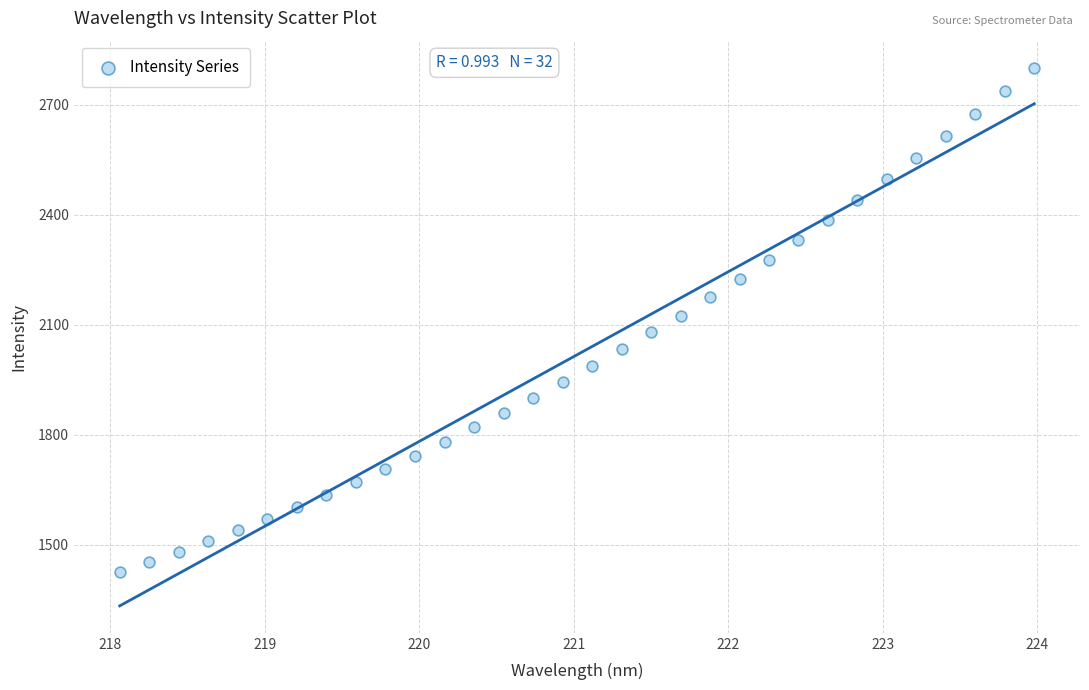

What is the range of X values (max minus min)?

5.9